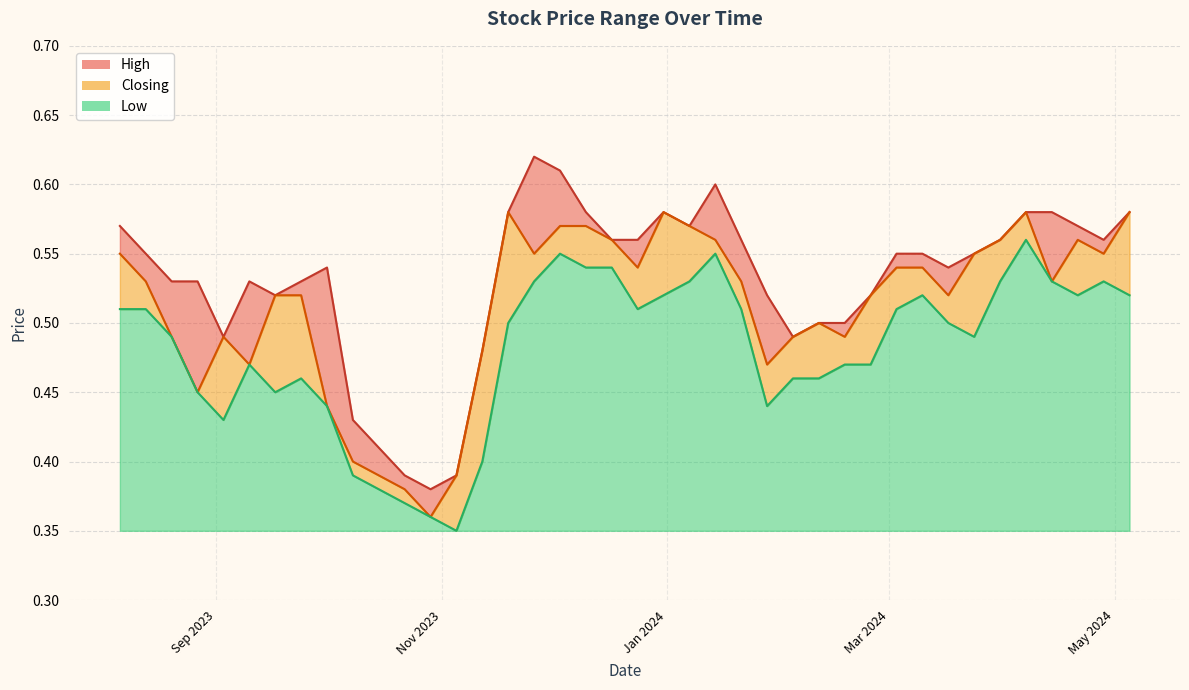

What are all the series names shown in the legend?

High, Closing, Low